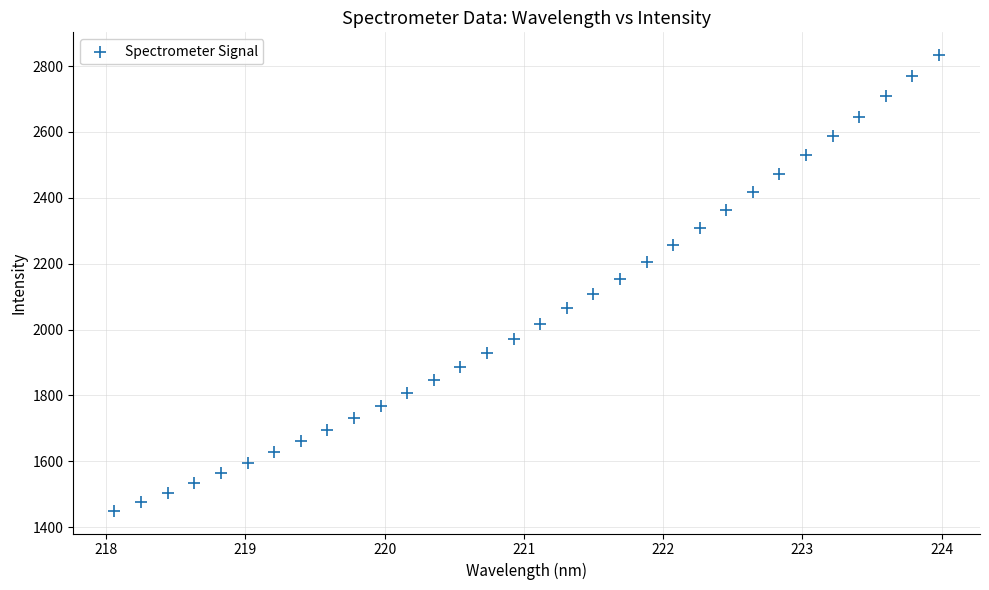

What is the range of Y values (max minus min)?

1383.1